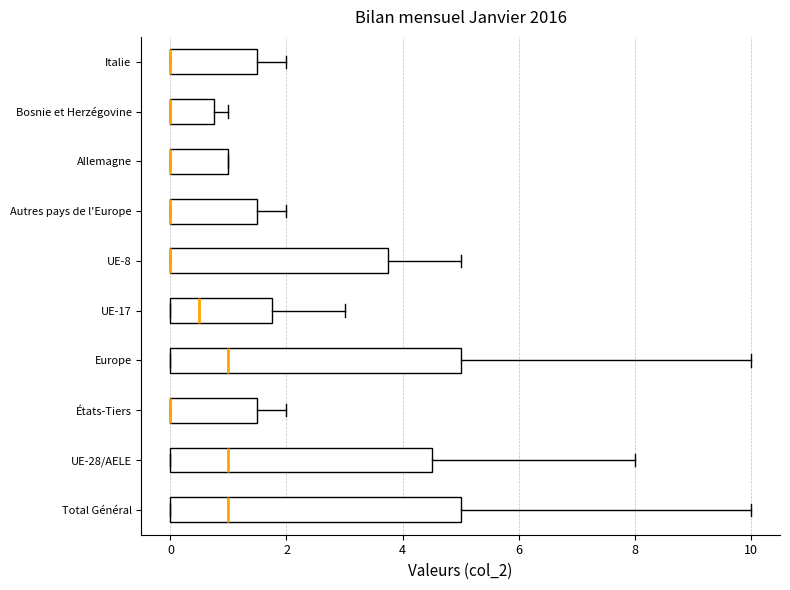

Reading bottom to top, transcribe this box plot: for each box, give where its median line is, the range the box spans, and where its two whiskers end, as read against the x-axis. The values are not printed on the chart, so give them approximately, as read against the axis.

Total Général: median 1.0, box 0.0 to 5.0, whiskers 0.0 to 10.0
UE-28/AELE: median 1.0, box 0.0 to 4.6, whiskers 0.0 to 8.0
États-Tiers: median 0.0 (drawn on the box's left edge), box 0.0 to 1.6, whiskers 0.0 to 2.0
Europe: median 1.0, box 0.0 to 5.0, whiskers 0.0 to 10.0
UE-17: median 0.6, box 0.0 to 1.8, whiskers 0.0 to 3.0
UE-8: median 0.0 (drawn on the box's left edge), box 0.0 to 3.8, whiskers 0.0 to 5.0
Autres pays de l'Europe: median 0.0 (drawn on the box's left edge), box 0.0 to 1.6, whiskers 0.0 to 2.0
Allemagne: median 0.0 (drawn on the box's left edge), box 0.0 to 1.0, whiskers 0.0 to 1.0
Bosnie et Herzégovine: median 0.0 (drawn on the box's left edge), box 0.0 to 0.8, whiskers 0.0 to 1.0
Italie: median 0.0 (drawn on the box's left edge), box 0.0 to 1.6, whiskers 0.0 to 2.0